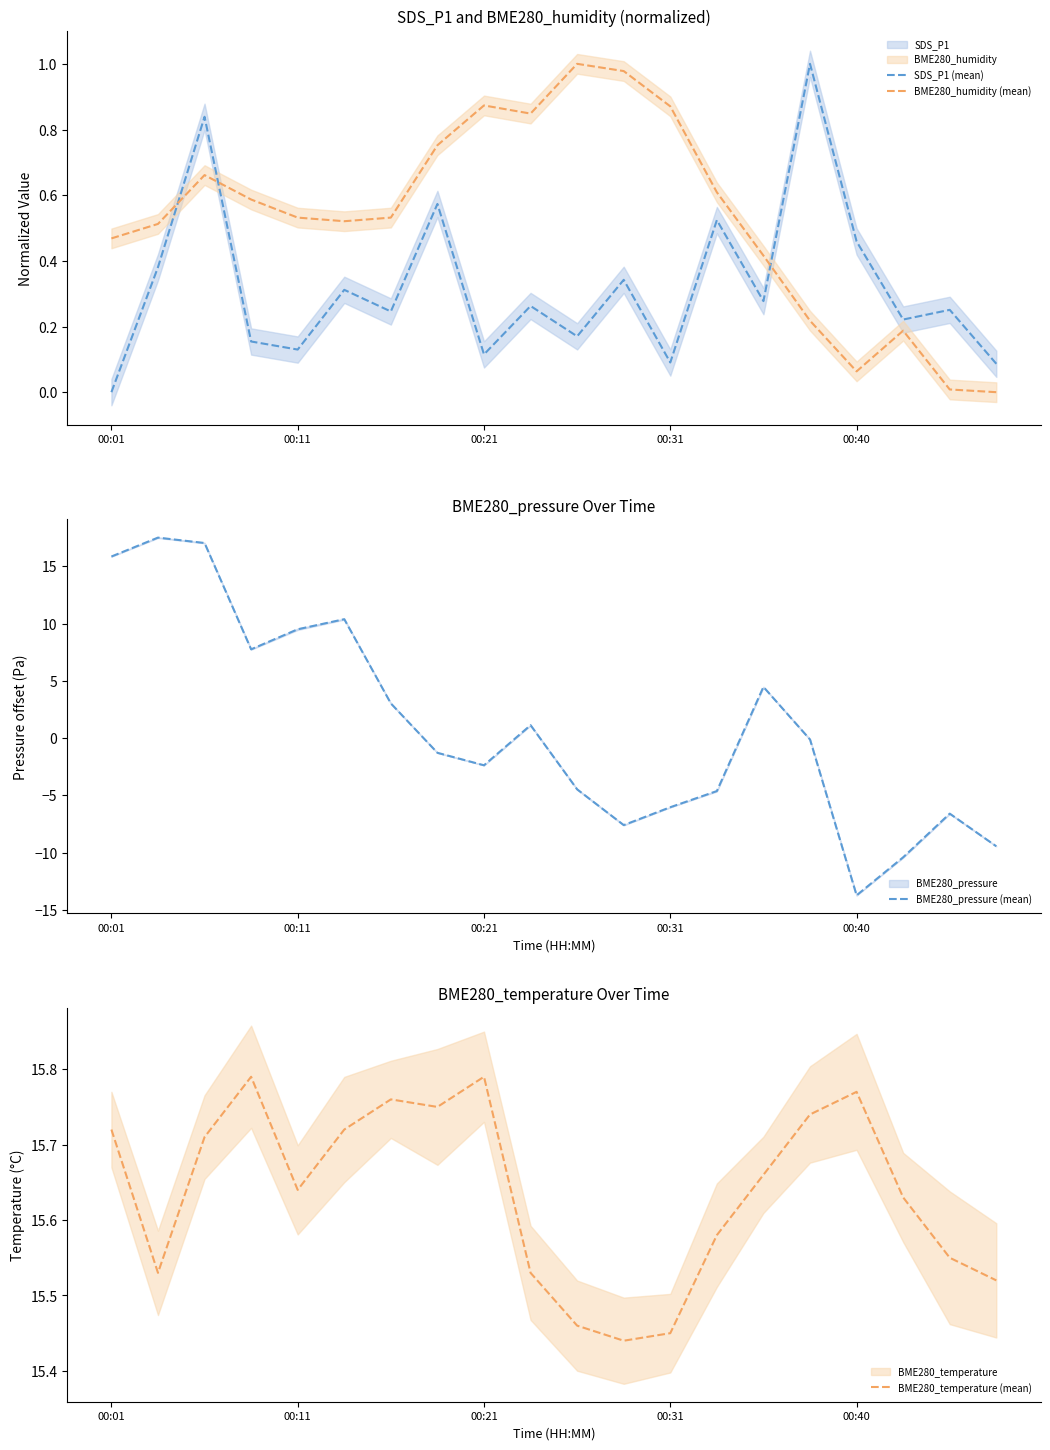

How many lines are shown in the chart?

4